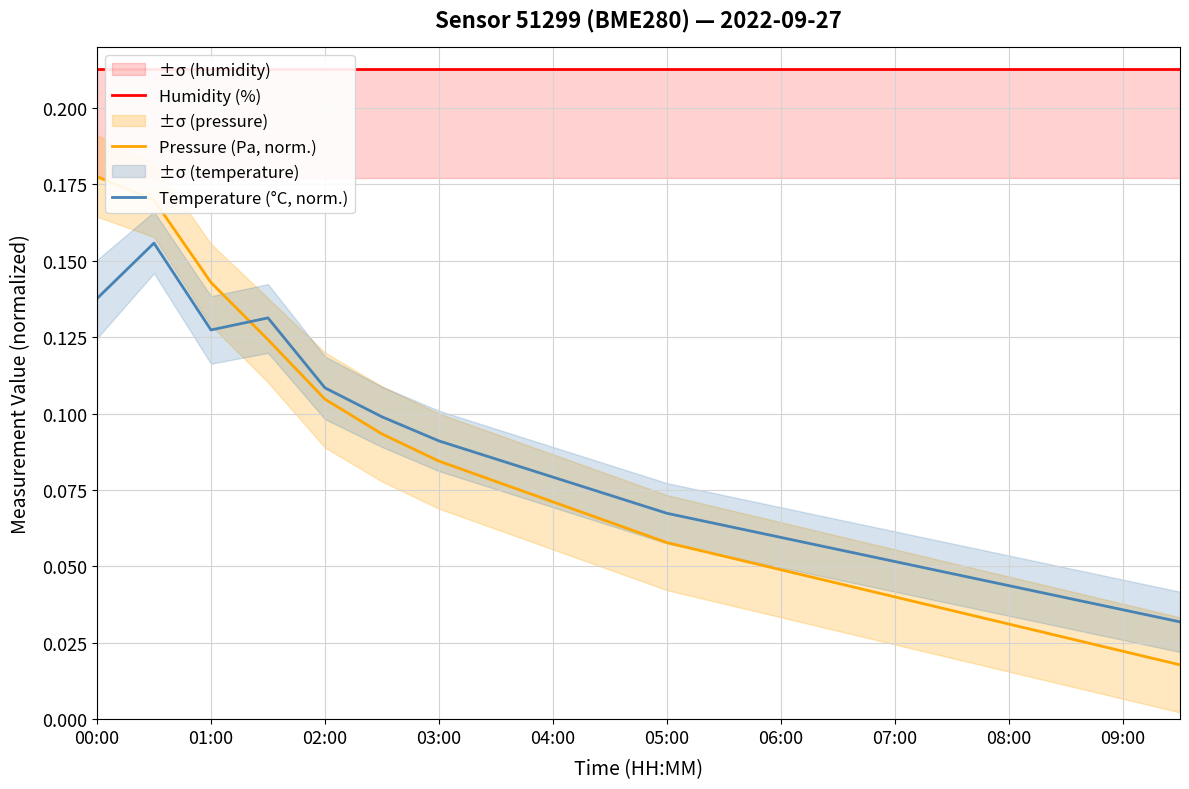

What is the difference between the maximum and second lowest values in the Pressure (Pa, norm.) series?

0.2